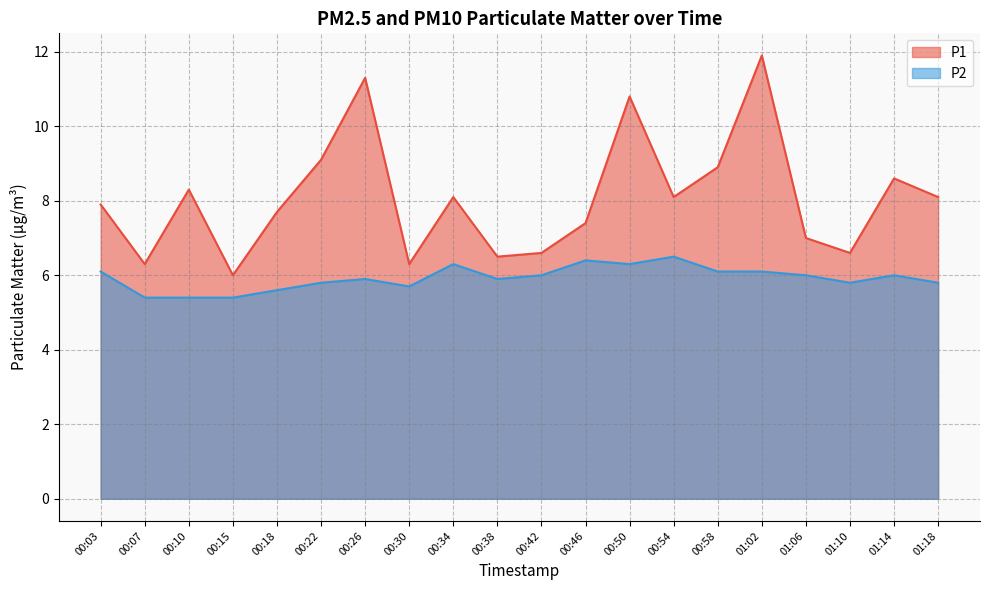

Which has a higher value, 01:14 or 00:54?

01:14